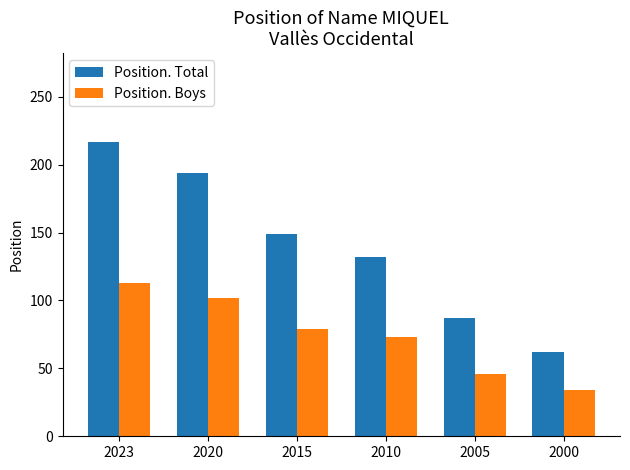

What is the difference between the maximum and second lowest values in the Position. Total series?

130